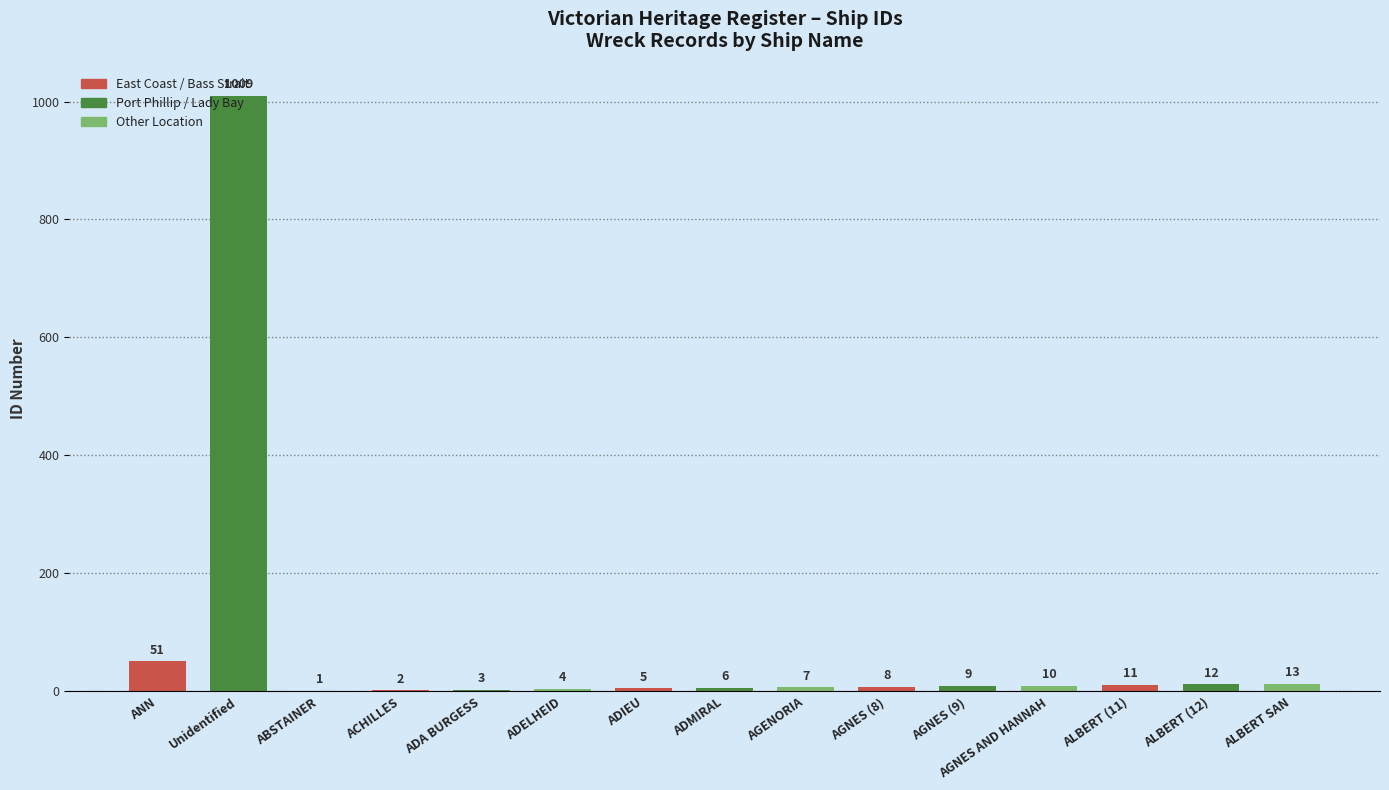

Between ACHILLES and ABSTAINER, which is larger?

ACHILLES